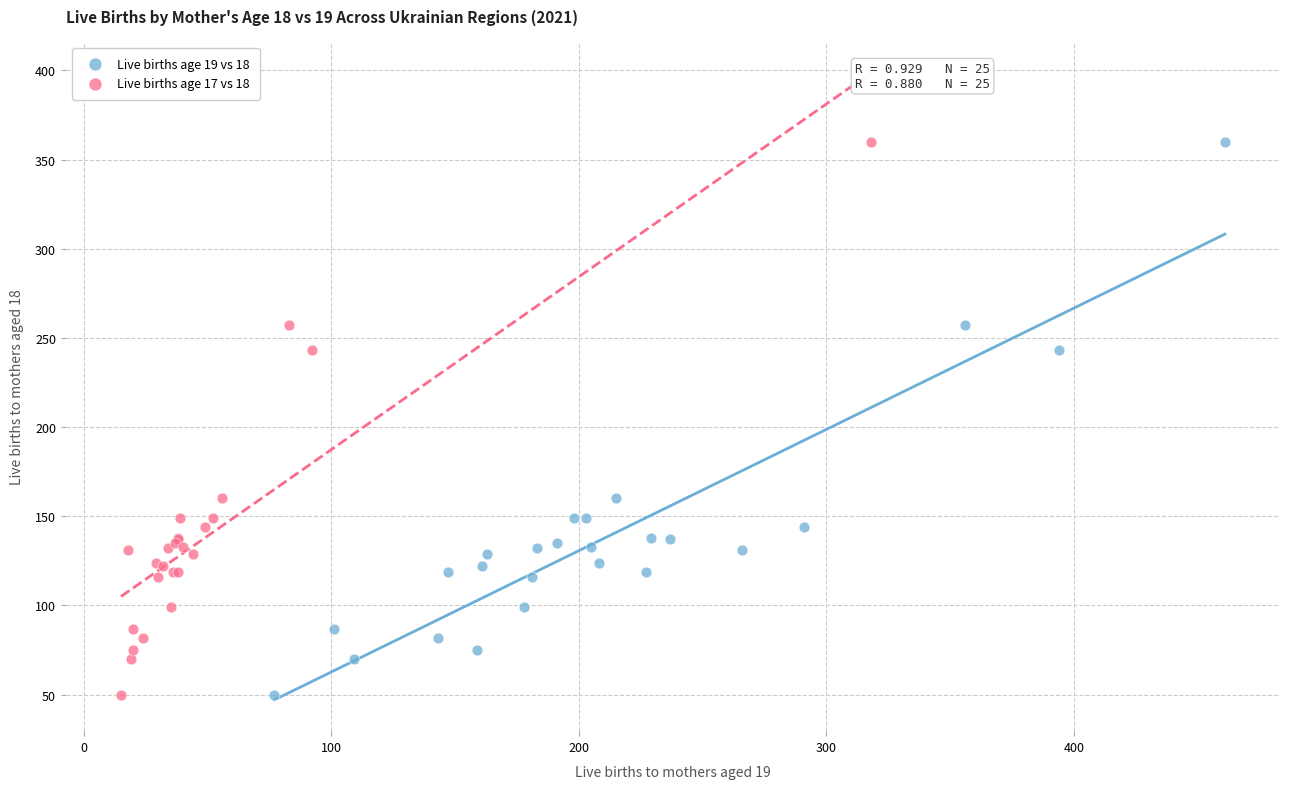

What are all the series names shown in the legend?

Live births age 19 vs 18, Live births age 17 vs 18